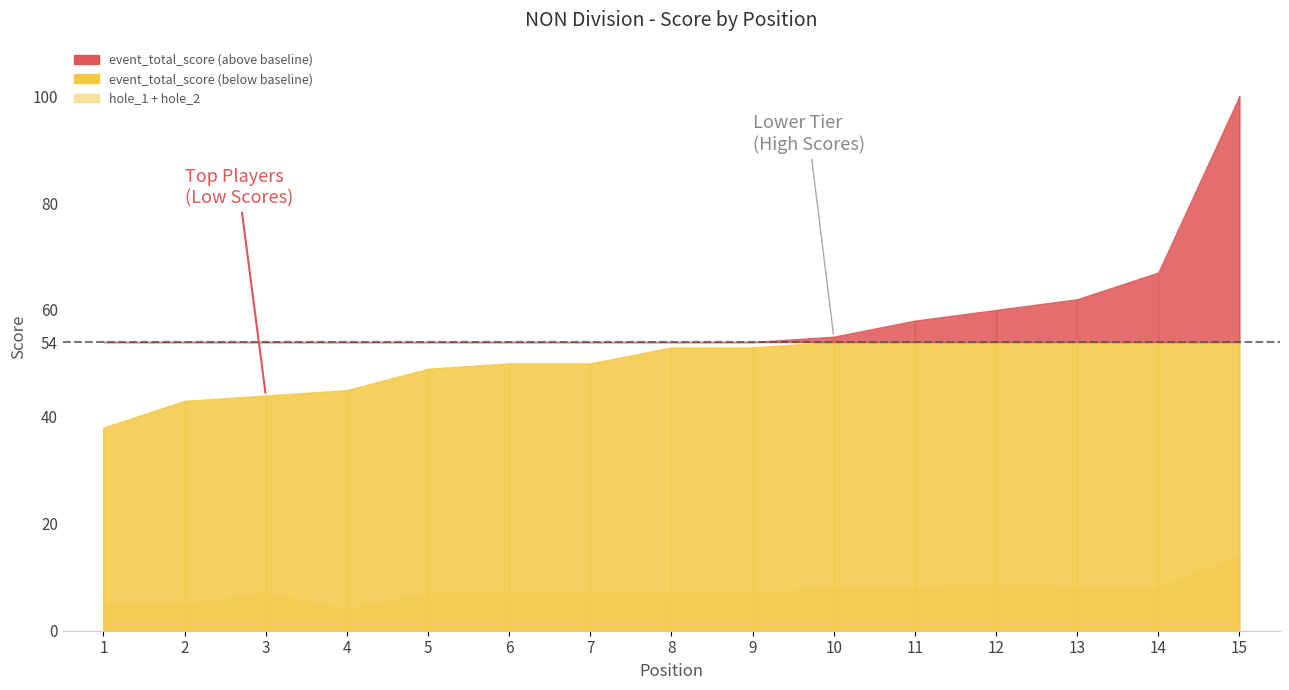

What is the difference between the second highest and minimum values in the event_total_score series?

29